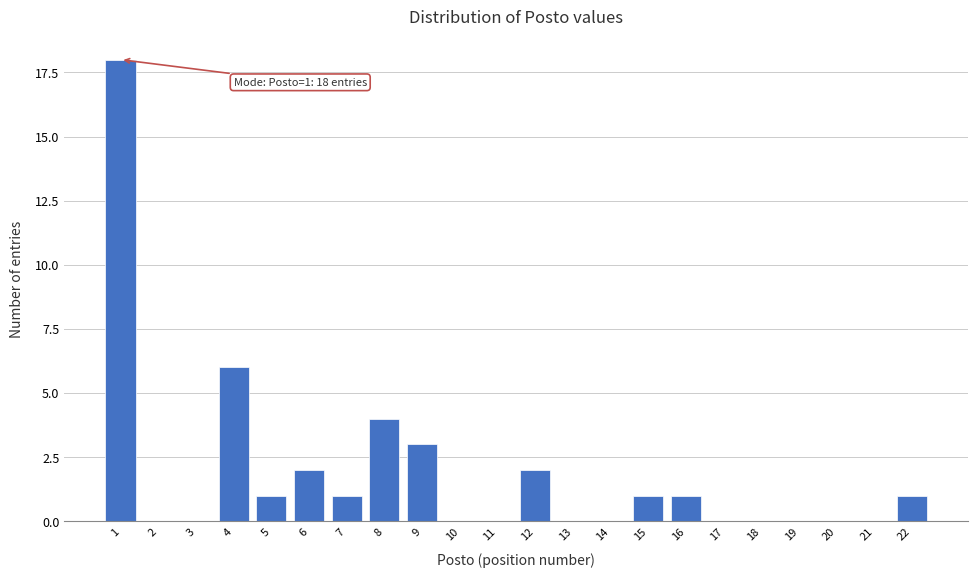

Reading left to right, what are all the values shown in this chart?

1=18	2=0	3=0	4=6	5=1	6=2	7=1	8=4	9=3	10=0	11=0	12=2	13=0	14=0	15=1	16=1	17=0	18=0	19=0	20=0	21=0	22=1